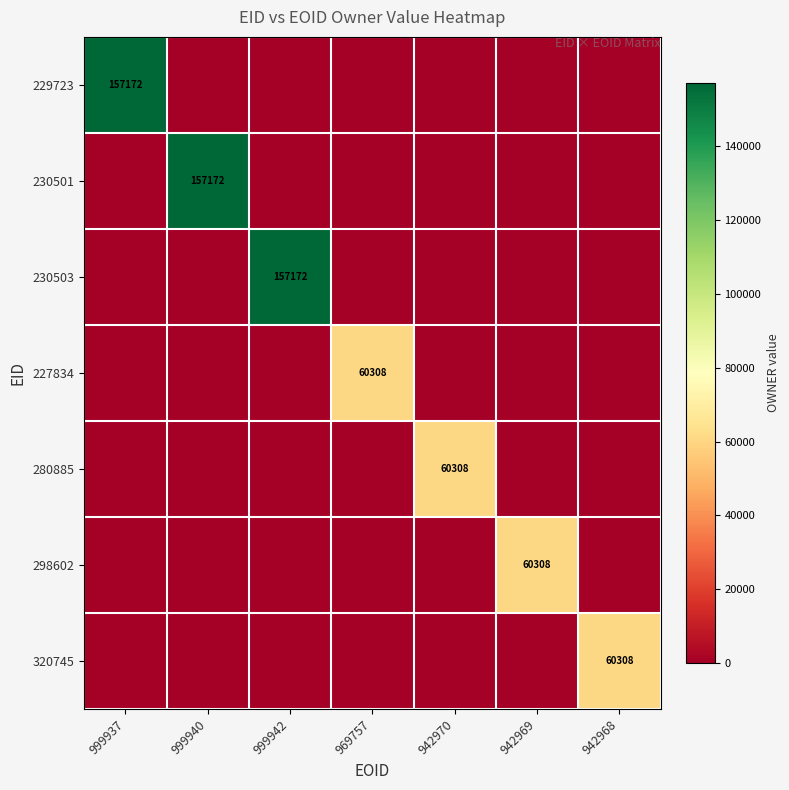

Rank the series by their maximum value, from lowest to highest.

227834, 280885, 298602, 320745, 229723, 230501, 230503